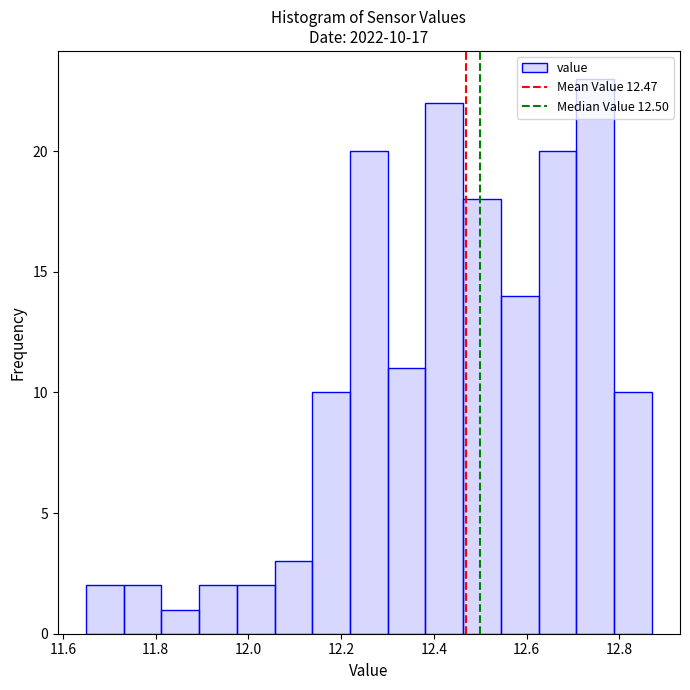

Which range on the x-axis has the tallest bar?

12.70 to 12.78